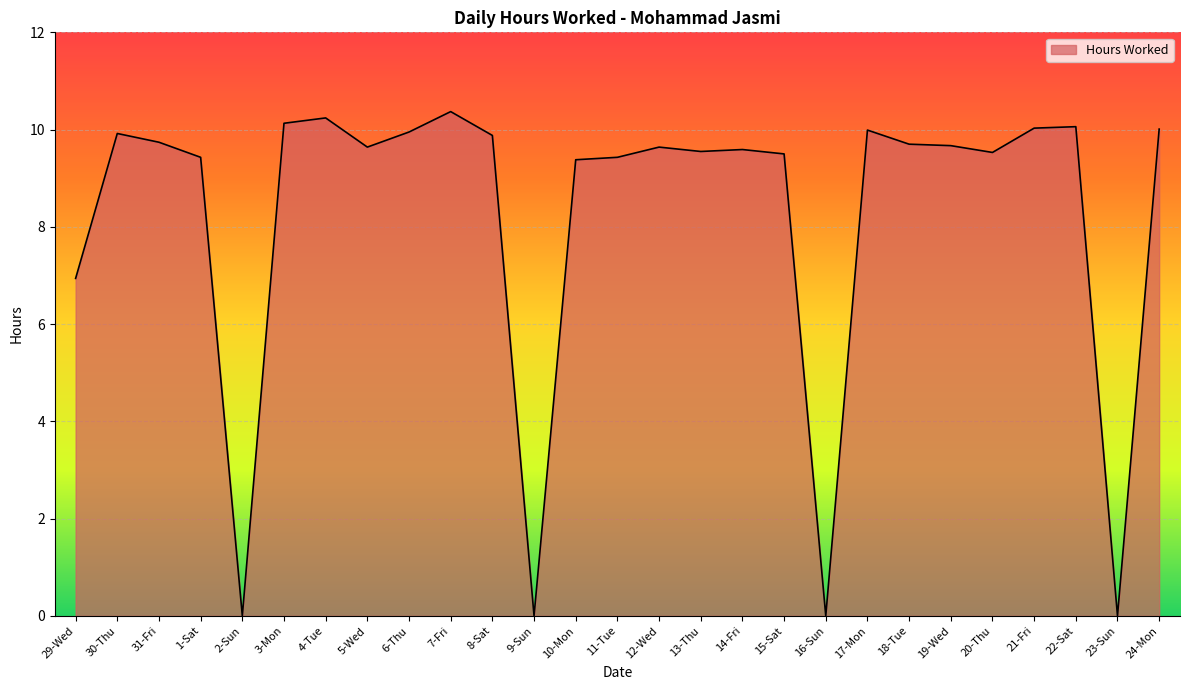

The value at 22-Sat is 4.3. True or false?

False